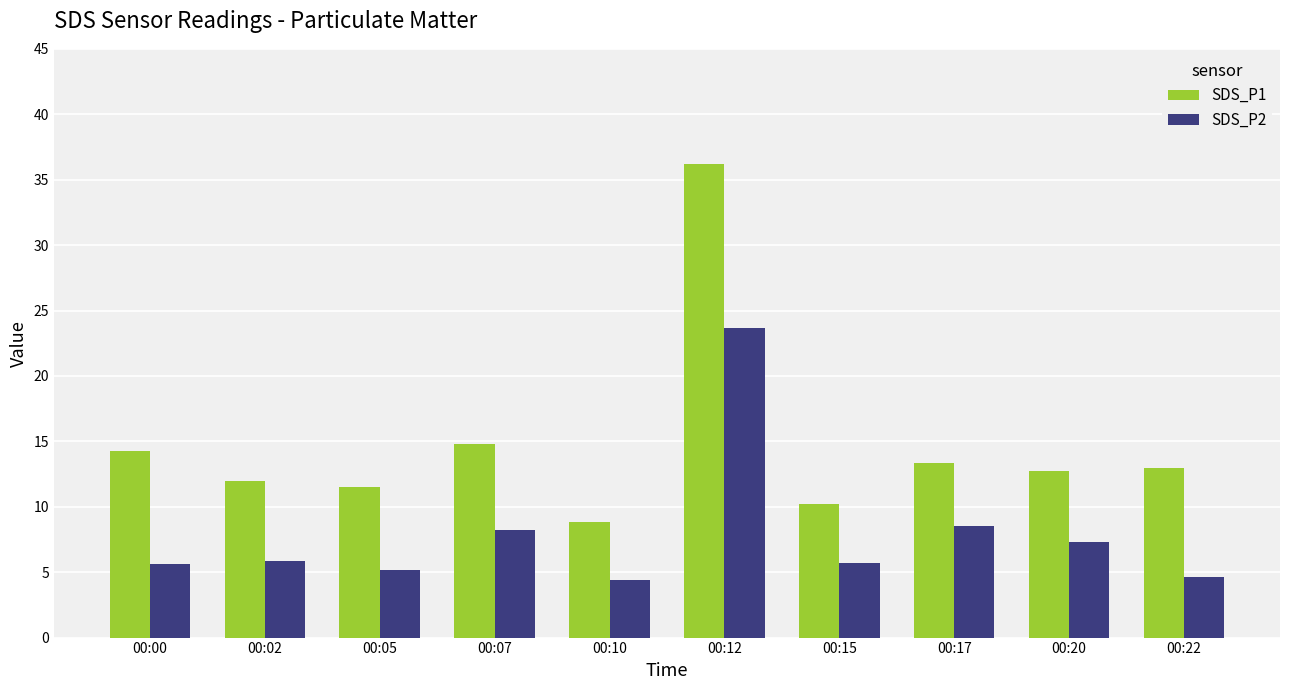

List the series in order of their overall mean, highest first.

SDS_P1, SDS_P2